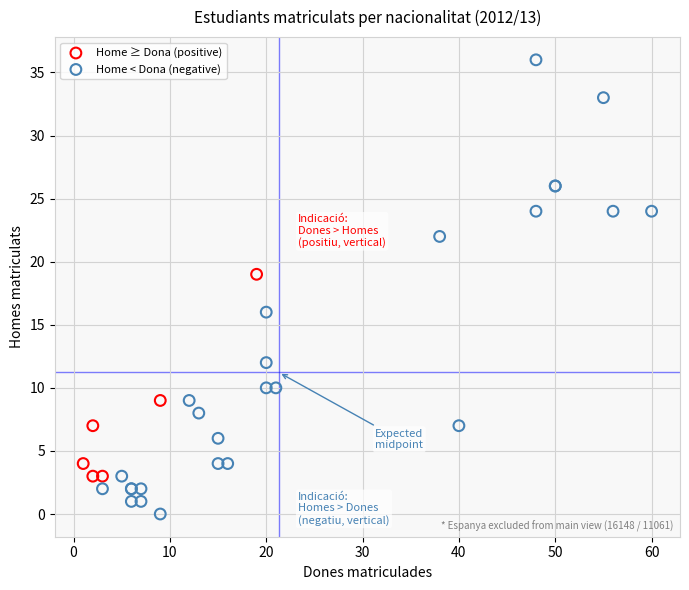

Which series contains the lowest Y value?

Home < Dona (negative)